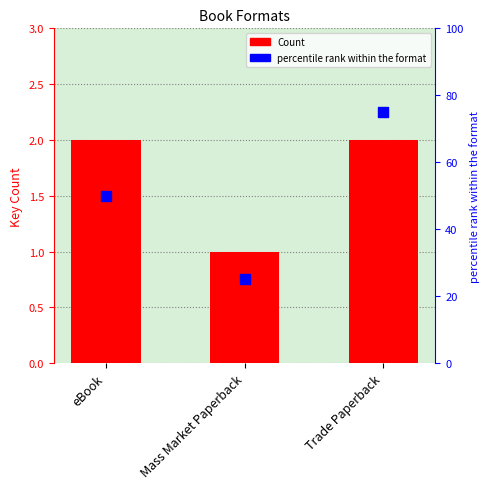

Which series has the widest spread of Y values?

percentile rank within the format